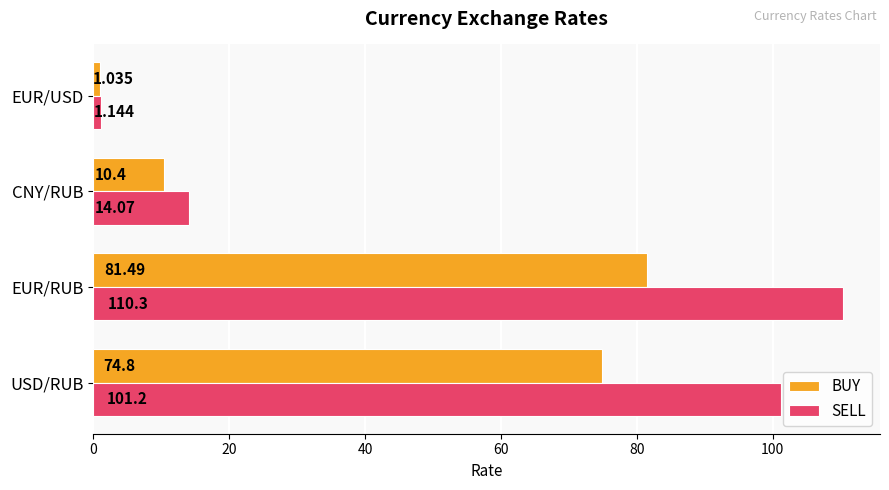

Which category has the lowest value across all series?

EUR/USD